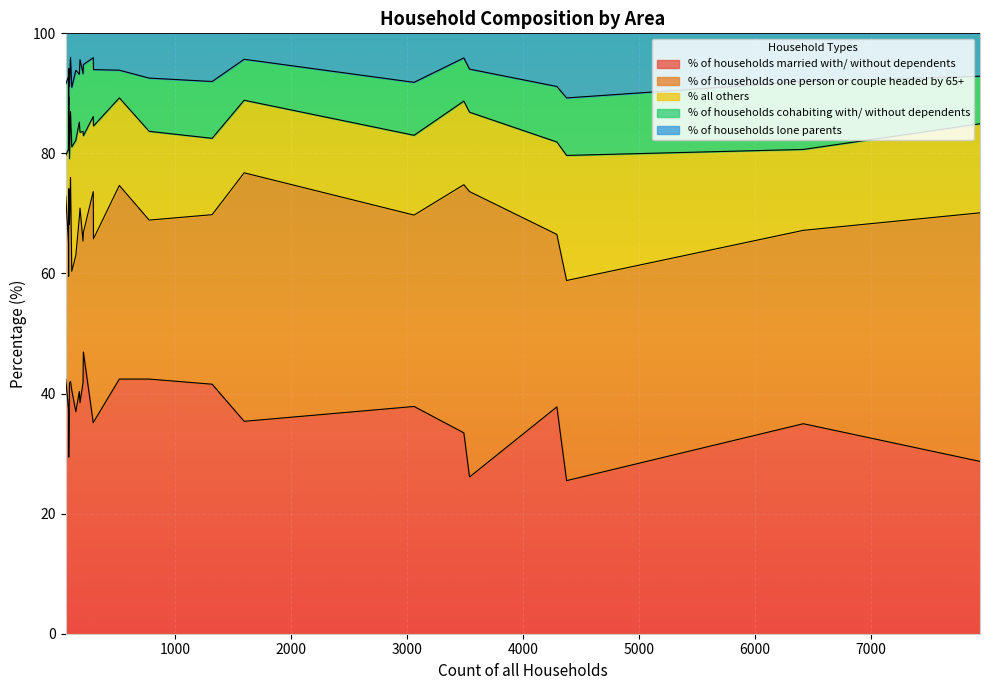

Reading left to right, list all the values displayed in this chart.

% of households married with/ without dependents: Gussage St. Michael=41.8	Alderholt=41.6	Chalbury=42.4	Colehill=37.9	Corfe Mullen=37.8	Cranborne=35.2	Edmondsham=35.7	Ferndown Town=28.7	Gussage All Saints=42.0	Hinton=40.3	Holt=42.4	Horton=41.8	Crichel=40.5	Pamphill=35.1	St. Leonards=33.5	Shapwick=37.3	Sturminster Marshall=42.4	Verwood=35.0	West Moors=26.1	West Parley=35.4	Wimborne Minster=25.5	Wimborne St. Giles=37.0	Witchampton=38.5	Woodlands=46.9	Ashmore=29.4
% of households one person or couple headed by 65+: Gussage St. Michael=26.4	Alderholt=28.2	Chalbury=30.5	Colehill=31.9	Corfe Mullen=28.7	Cranborne=30.5	Edmondsham=23.8	Ferndown Town=41.4	Gussage All Saints=34.0	Hinton=29.0	Holt=32.2	Horton=23.6	Crichel=19.8	Pamphill=38.5	St. Leonards=41.3	Shapwick=27.7	Sturminster Marshall=26.5	Verwood=32.2	West Moors=47.5	West Parley=41.4	Wimborne Minster=33.3	Wimborne St. Giles=26.0	Witchampton=32.4	Woodlands=19.9	Ashmore=44.7
% all others: Gussage St. Michael=11.0	Alderholt=12.7	Chalbury=6.8	Colehill=13.3	Corfe Mullen=15.4	Cranborne=18.8	Edmondsham=23.8	Ferndown Town=14.8	Gussage All Saints=11.0	Hinton=15.9	Holt=14.6	Horton=18.3	Crichel=20.7	Pamphill=12.5	St. Leonards=13.9	Shapwick=15.7	Sturminster Marshall=14.8	Verwood=13.5	West Moors=13.2	West Parley=12.1	Wimborne Minster=20.8	Wimborne St. Giles=19.2	Witchampton=12.6	Woodlands=16.1	Ashmore=15.3
% of households cohabiting with/ without dependents: Gussage St. Michael=12.1	Alderholt=9.5	Chalbury=11.9	Colehill=8.8	Corfe Mullen=9.2	Cranborne=9.4	Edmondsham=4.8	Ferndown Town=7.9	Gussage All Saints=9.0	Hinton=8.0	Holt=4.6	Horton=9.6	Crichel=9.9	Pamphill=9.8	St. Leonards=7.2	Shapwick=12.0	Sturminster Marshall=8.9	Verwood=11.3	West Moors=7.2	West Parley=6.8	Wimborne Minster=9.6	Wimborne St. Giles=11.6	Witchampton=12.1	Woodlands=11.8	Ashmore=4.7
% of households lone parents: Gussage St. Michael=8.8	Alderholt=8.0	Chalbury=8.5	Colehill=8.2	Corfe Mullen=8.9	Cranborne=6.0	Edmondsham=11.9	Ferndown Town=7.1	Gussage All Saints=4.0	Hinton=6.8	Holt=6.1	Horton=6.7	Crichel=9.0	Pamphill=4.1	St. Leonards=4.1	Shapwick=7.2	Sturminster Marshall=7.5	Verwood=8.0	West Moors=6.0	West Parley=4.3	Wimborne Minster=10.8	Wimborne St. Giles=6.2	Witchampton=4.4	Woodlands=5.2	Ashmore=5.9